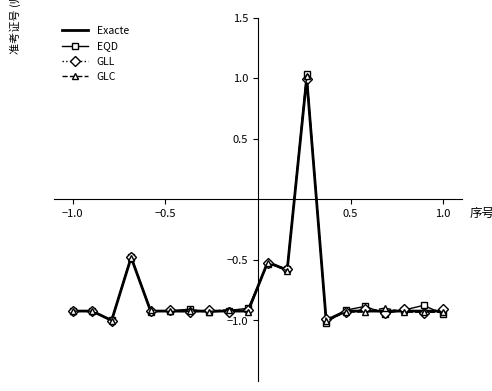

In GLC, how many points are lower than both neighbors (excluding endpoints)?

6